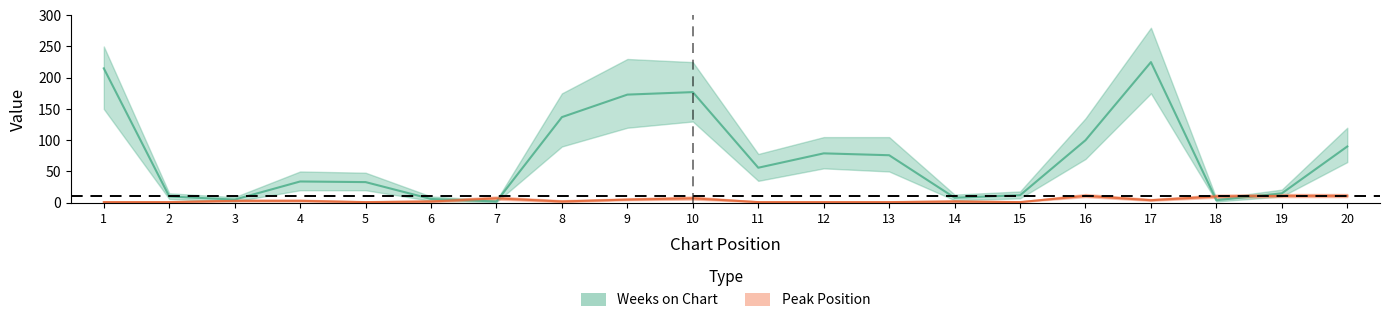

What is the sum of all Peak Position values?

85